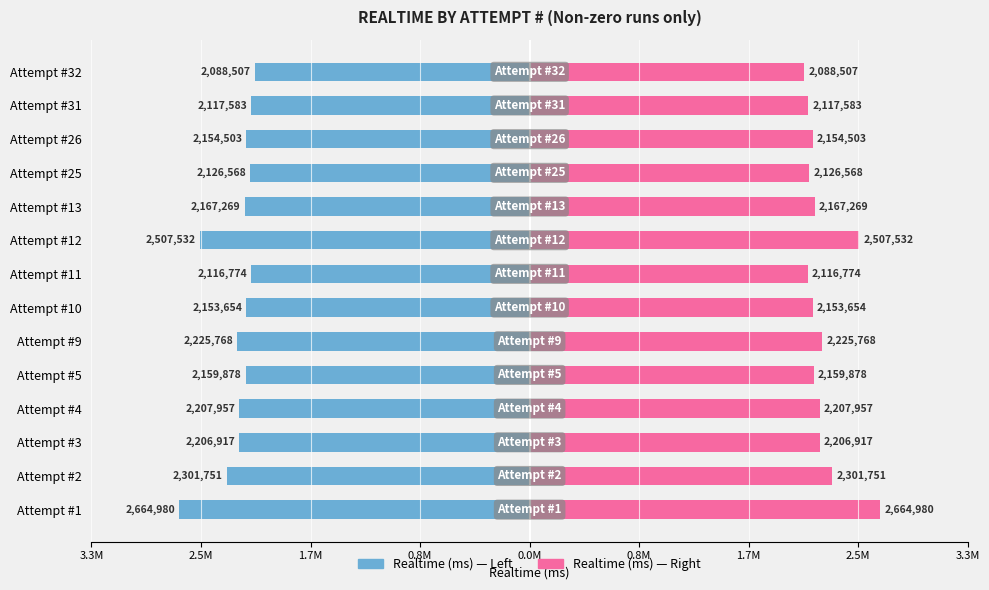

Reading left to right, extract all data points from this chart.

Realtime (ms) Left: -2664980	-2301751	-2206917	-2207957	-2159878	-2225768	-2153654	-2116774	-2507532	-2167269	-2126568	-2154503	-2117583	-2088507
Realtime (ms) Right: 2664980	2301751	2206917	2207957	2159878	2225768	2153654	2116774	2507532	2167269	2126568	2154503	2117583	2088507